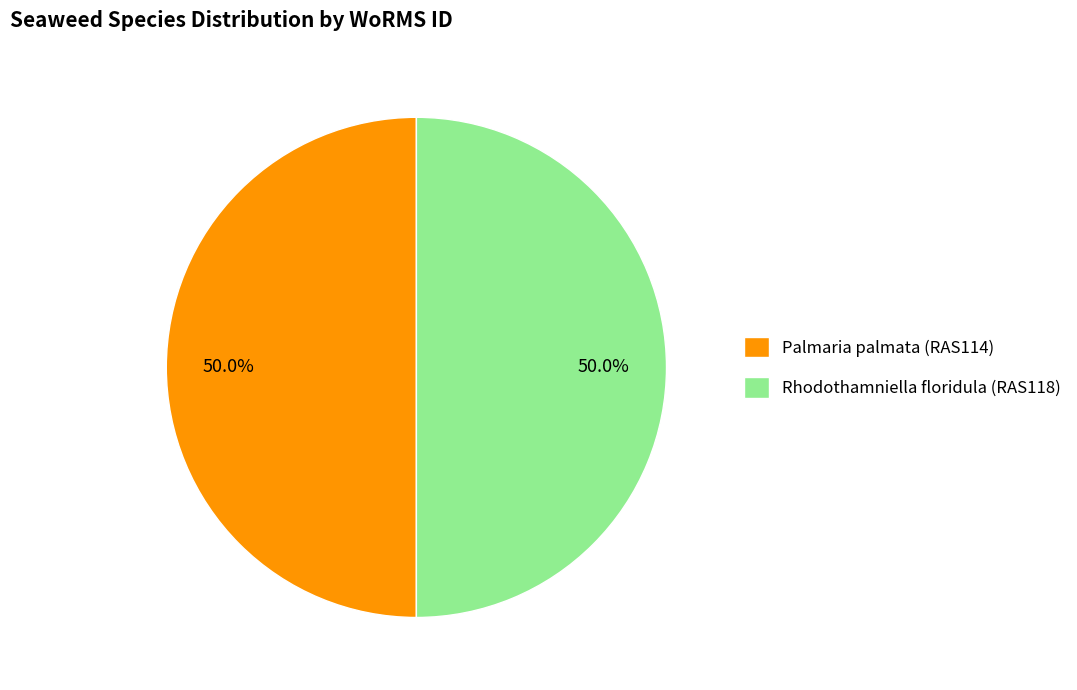

What percentage is the Rhodothamniella floridula (RAS118) slice, to the nearest percent?

50%